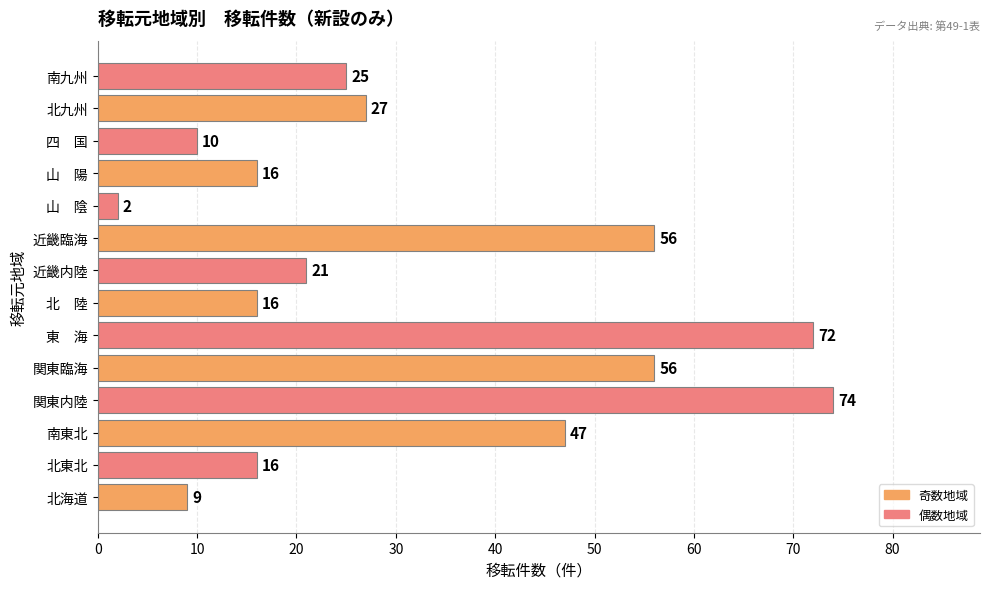

Does the chart contain any negative values?

No